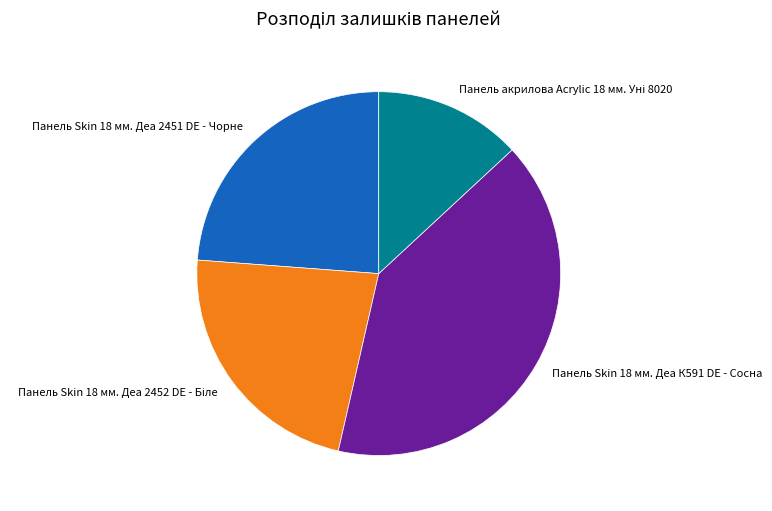

Does any single category account for the majority?

No